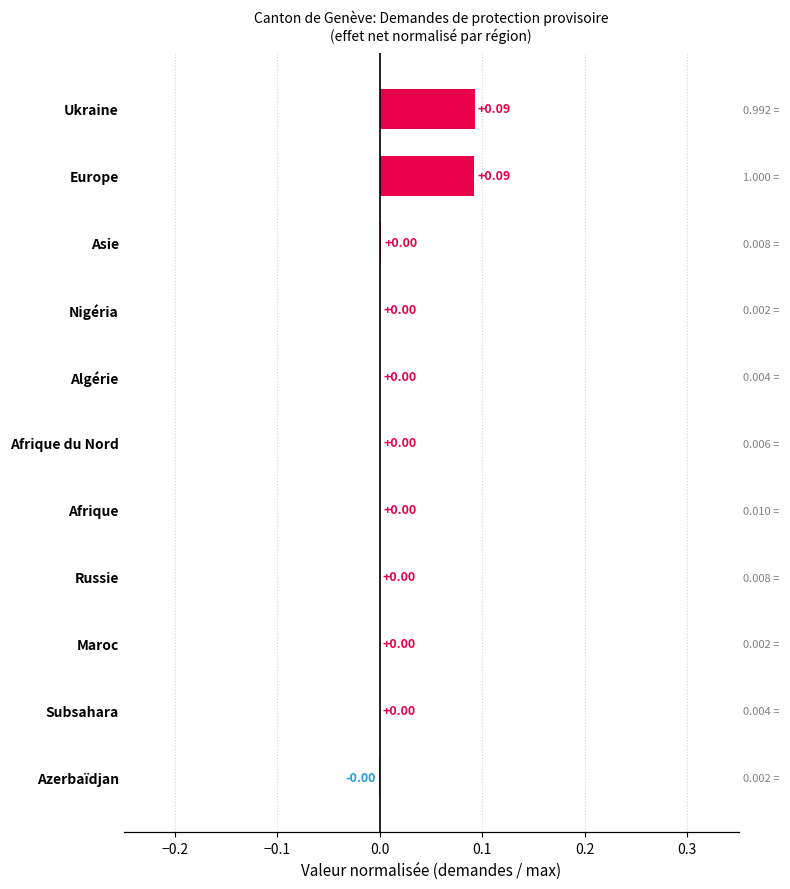

Between Azerbaïdjan and Nigéria, which is larger?

Nigéria